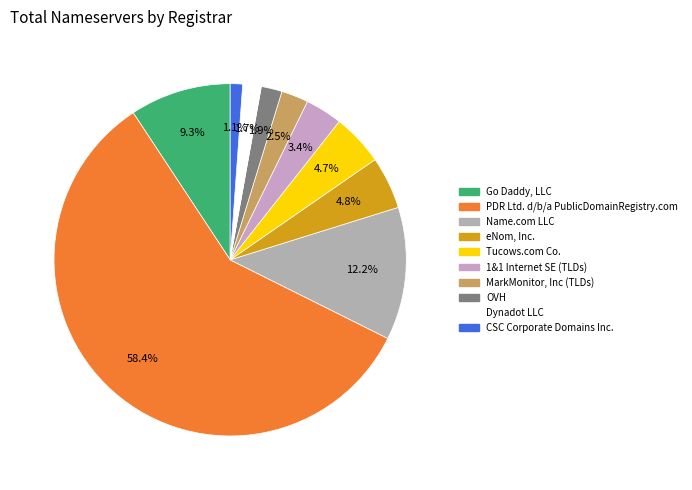

Count the number of slices in the pie.

10